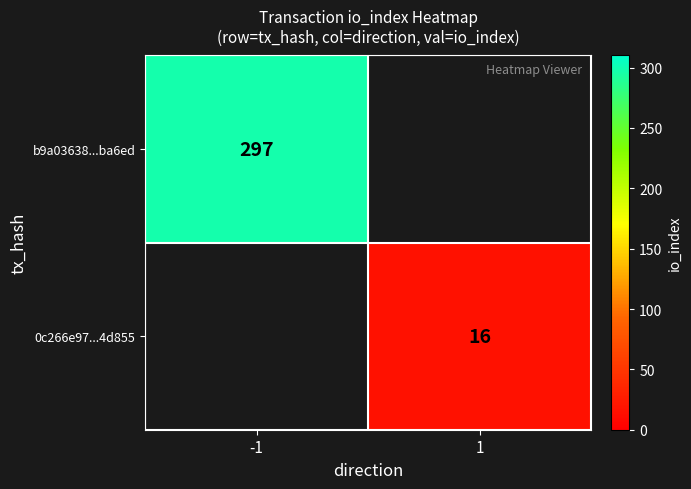

The value of b9a03638...ba6ed at -1 is 297. True or false?

True